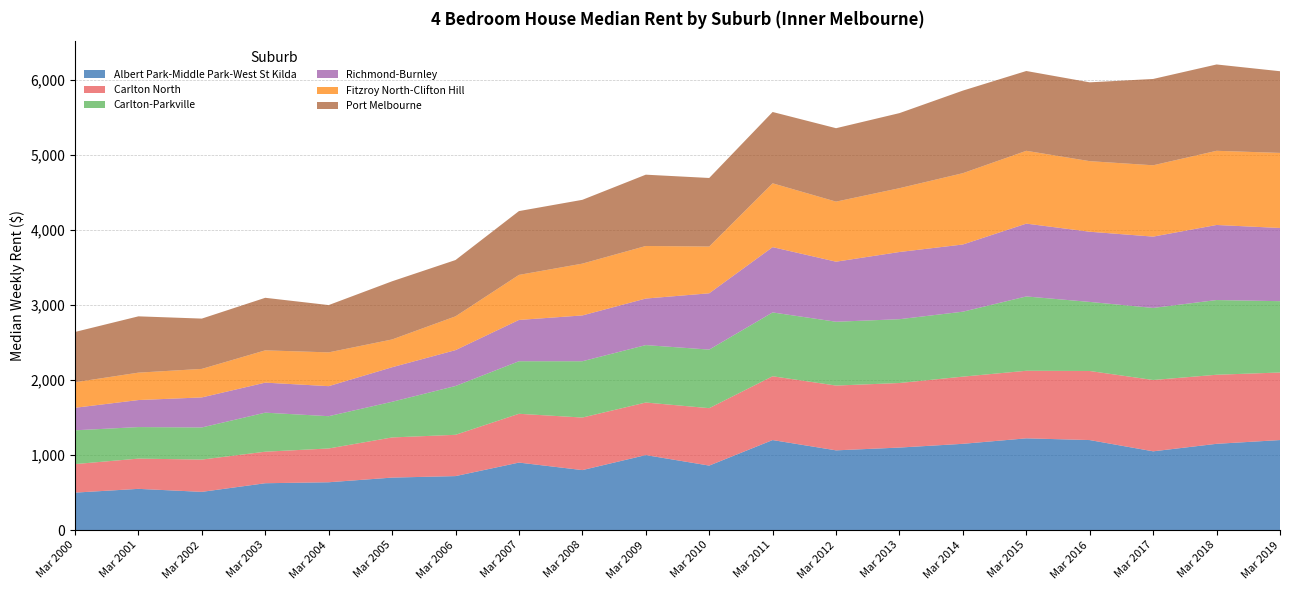

Reading left to right, transcribe all the data shown in this chart.

Albert Park-Middle Park-West St Kilda: 500	550	510	625	638	700	720	900	800	1000	860	1200	1063	1100	1150	1223	1200	1050	1150	1200
Carlton North: 380	403	430	420	450	535	550	650	700	700	765	850	863	860	895	900	920	950	920	900
Carlton-Parkville: 450	420	428	520	430	475	650	700	750	765	780	850	850	850	865	990	920	960	995	950
Richmond-Burnley: 300	360	400	400	400	460	478	550	610	620	750	870	800	895	895	970	935	950	1000	975
Fitzroy North-Clifton Hill: 340	365	380	430	450	370	450	600	690	700	623	850	800	850	950	970	940	950	988	1000
Port Melbourne: 670	750	670	700	630	775	750	850	850	950	913	950	978	1000	1100	1063	1050	1150	1150	1088